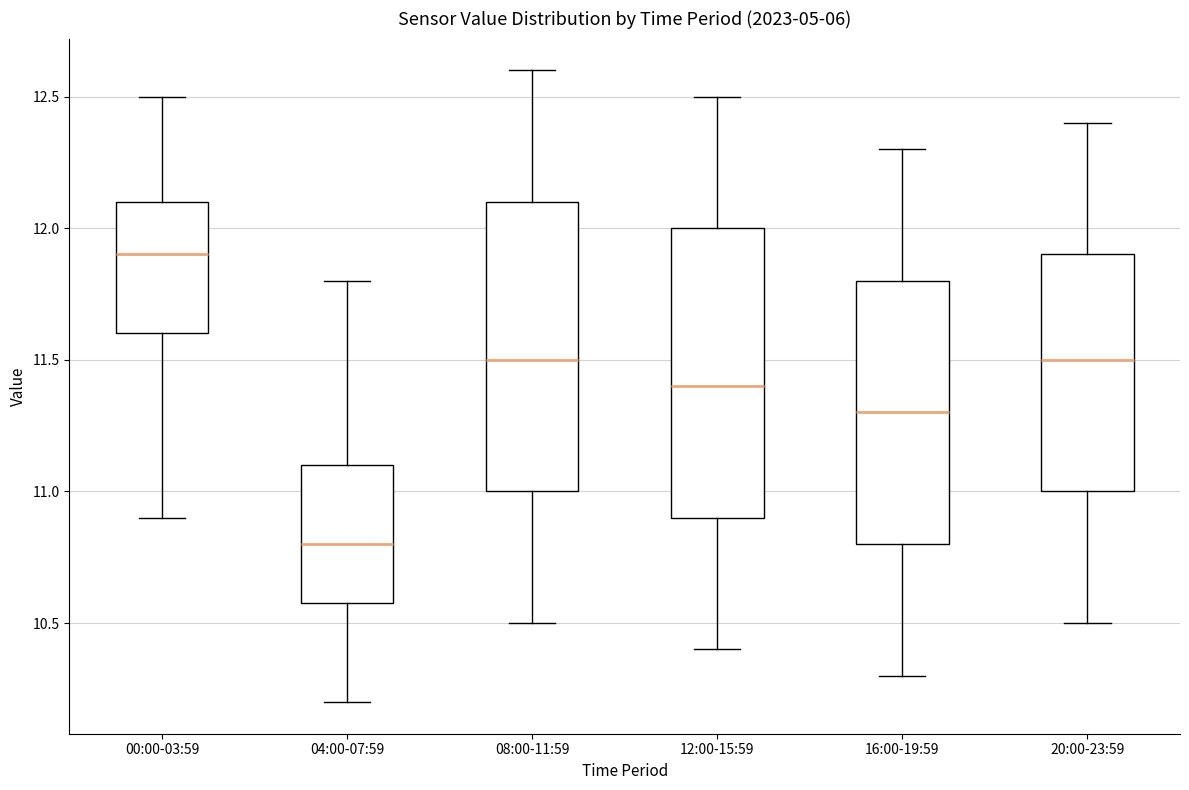

Which box's median line is the lowest?

04:00-07:59